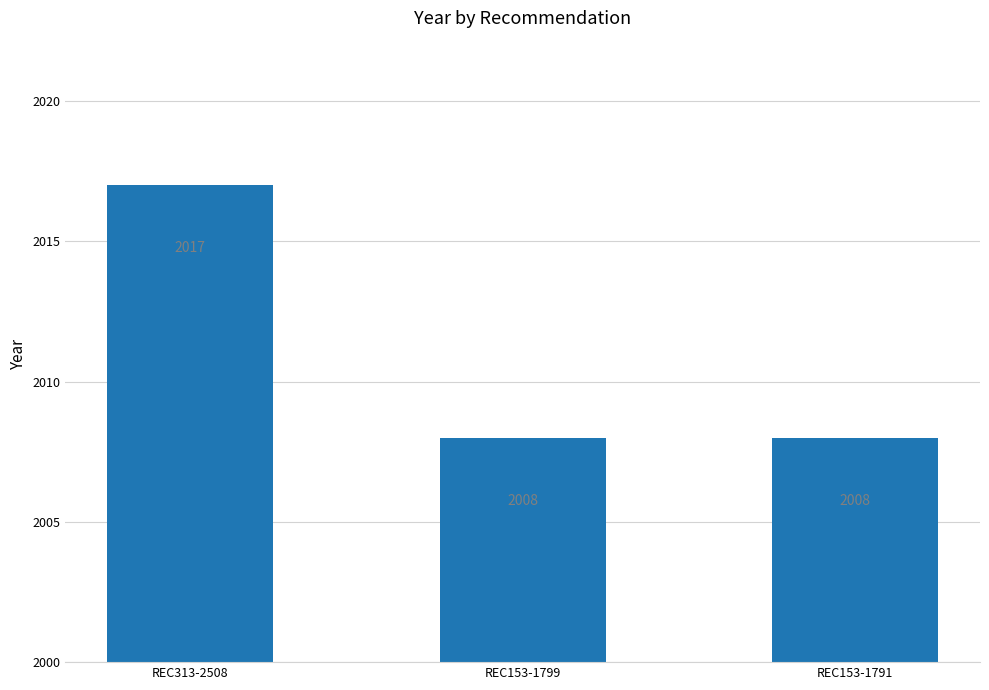

What is the label of the 2nd bar from the left?

REC153-1799